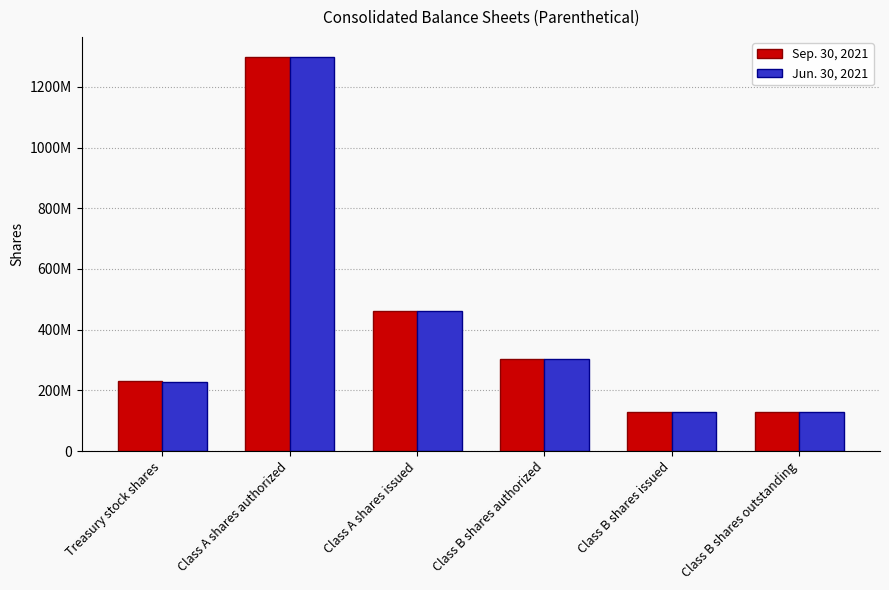

What are all the series names shown in the legend?

Sep. 30, 2021, Jun. 30, 2021